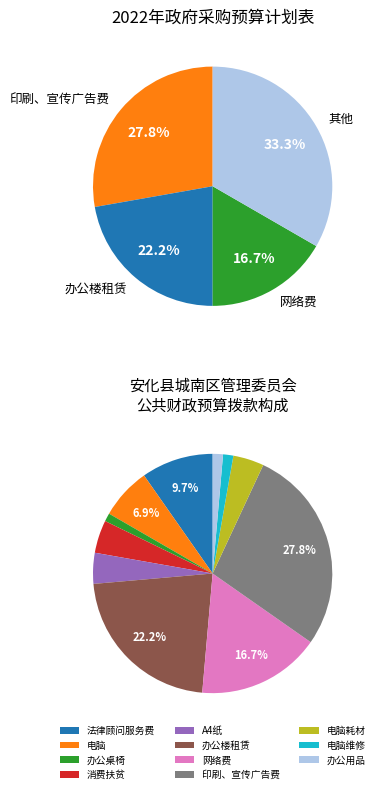

True or false: 办公楼租赁 accounts for 31% of the total.

False